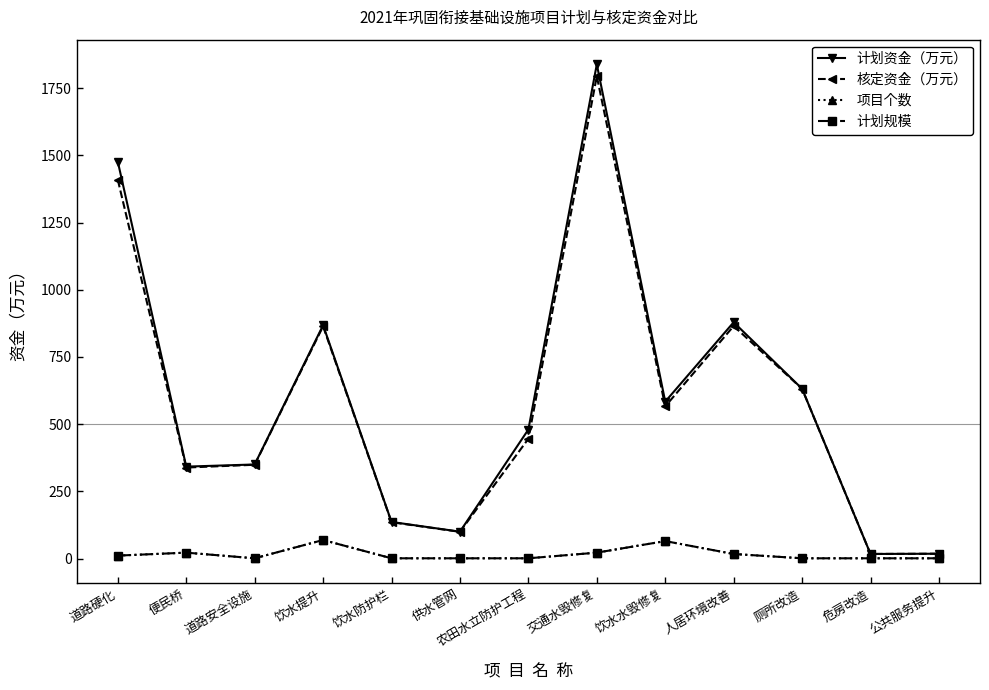

What is the sum of all 项目个数 values?

213.0